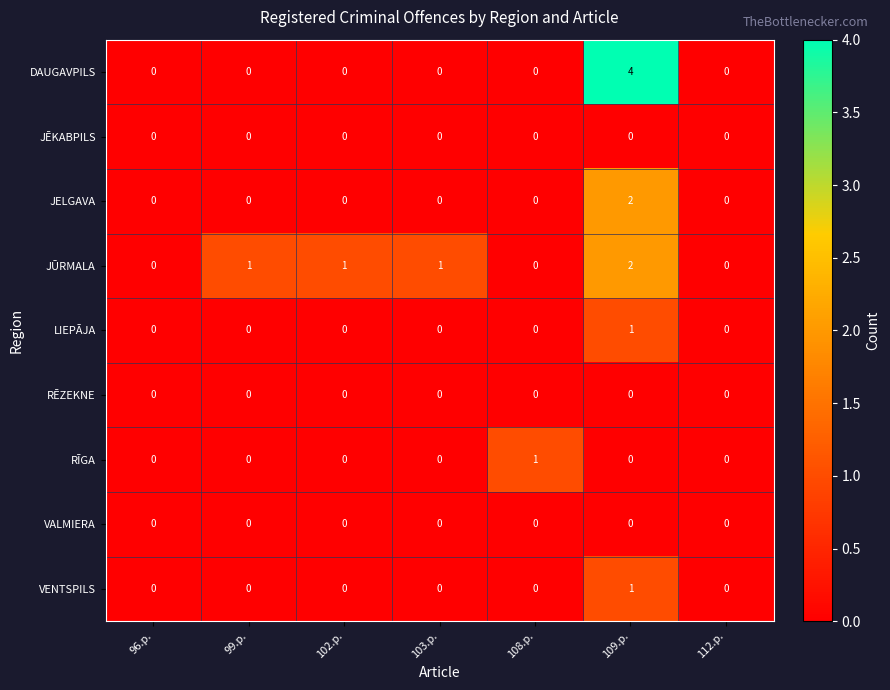

How many distinct data groups are displayed?

9